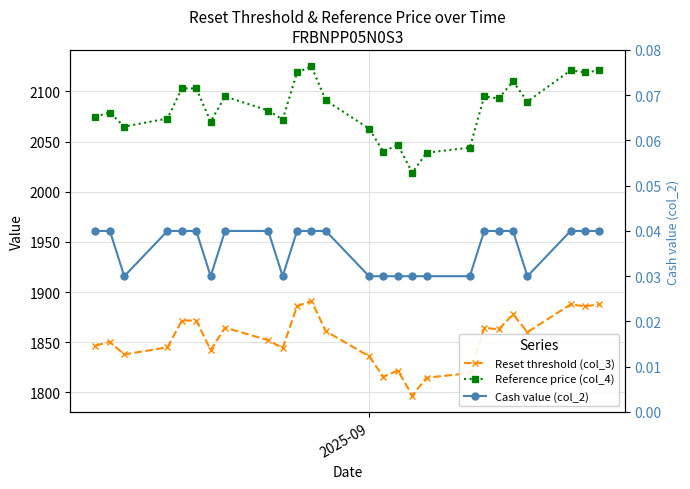

True or false: Reset threshold (col_3) and Cash value (col_2) cross at least once.

False